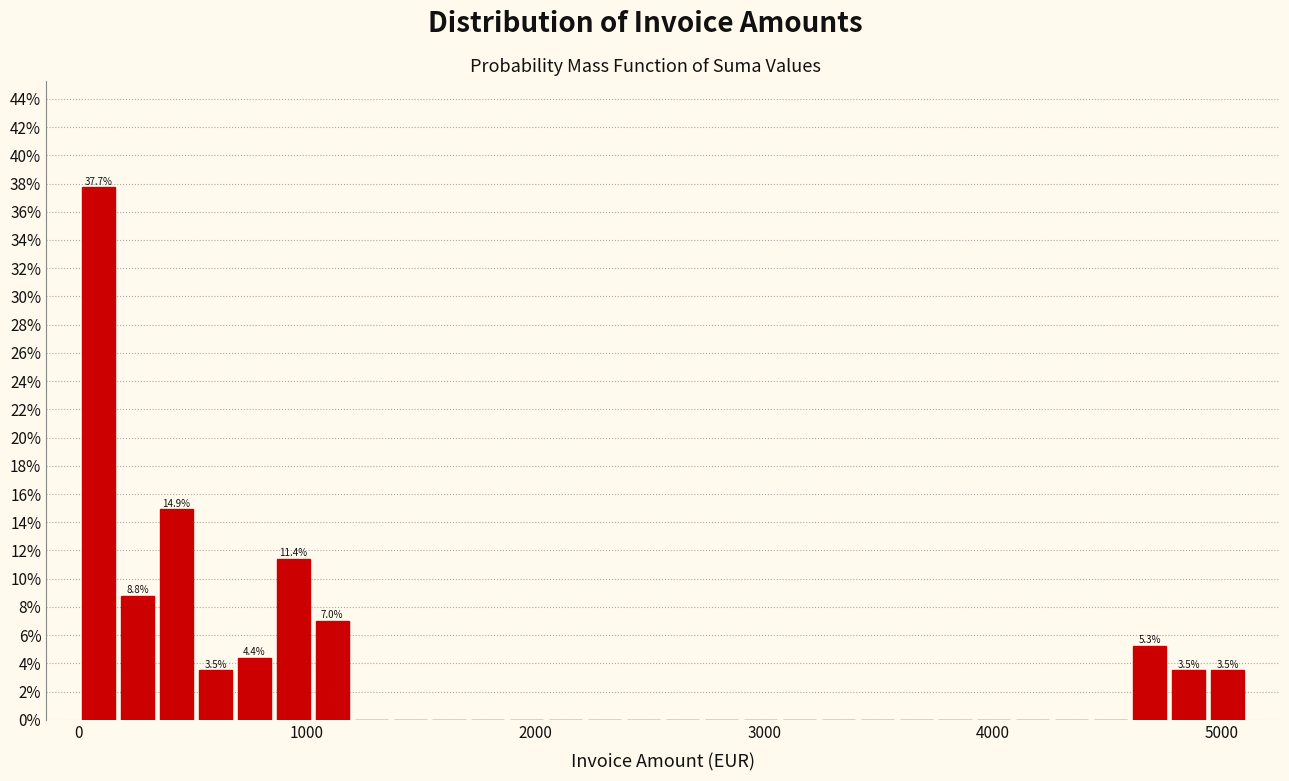

Read against the x-axis, roughly where is the centre of the tallest bar?

100